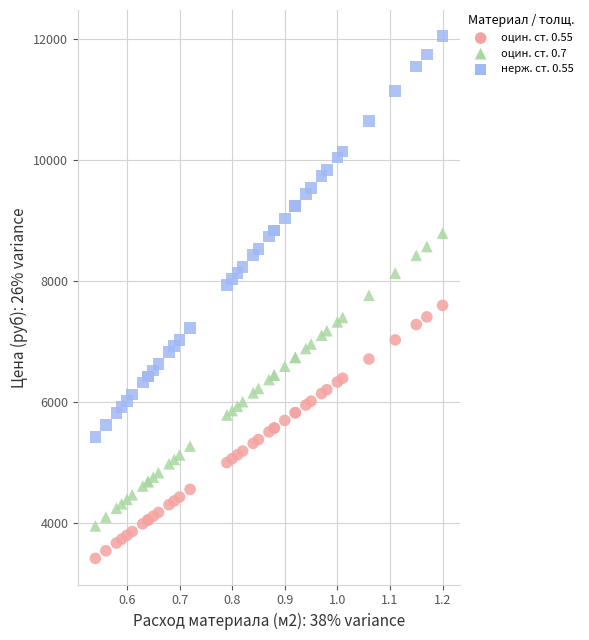

What are all the series names shown in the legend?

оцин. ст. 0.55, оцин. ст. 0.7, нерж. ст. 0.55